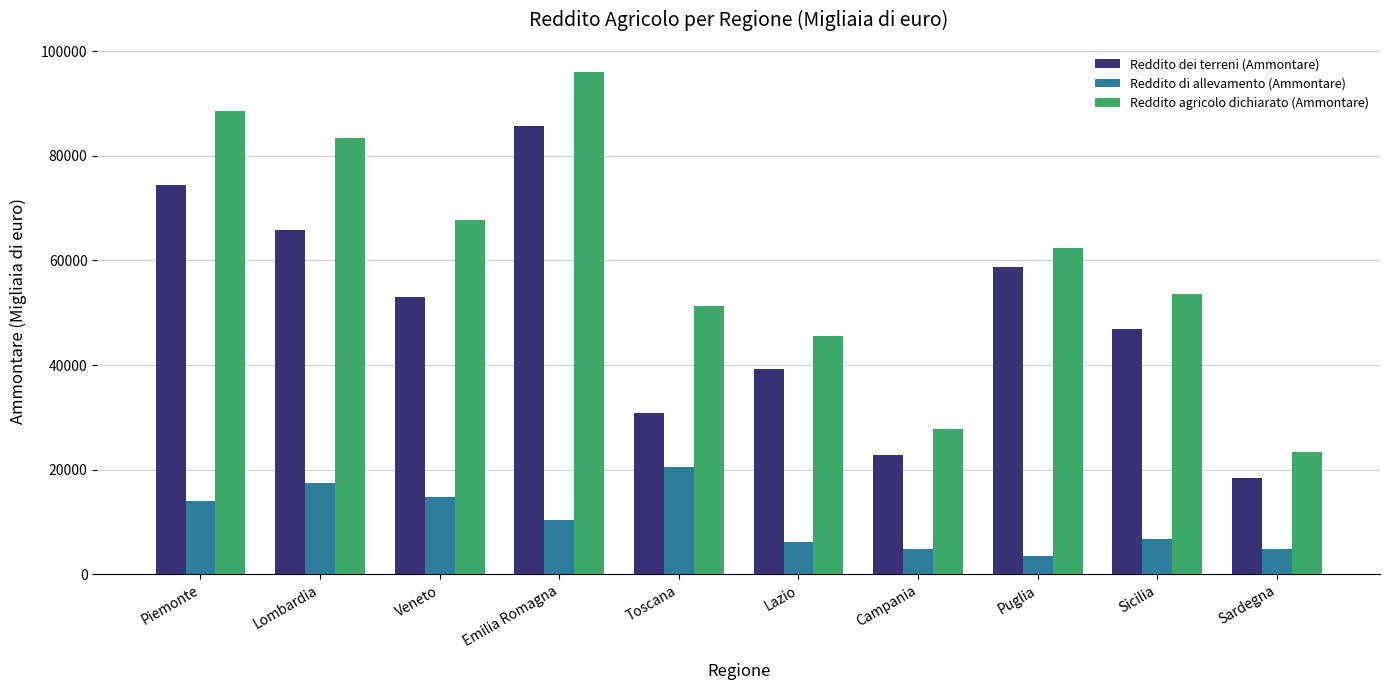

How many bars are there in each group?

3